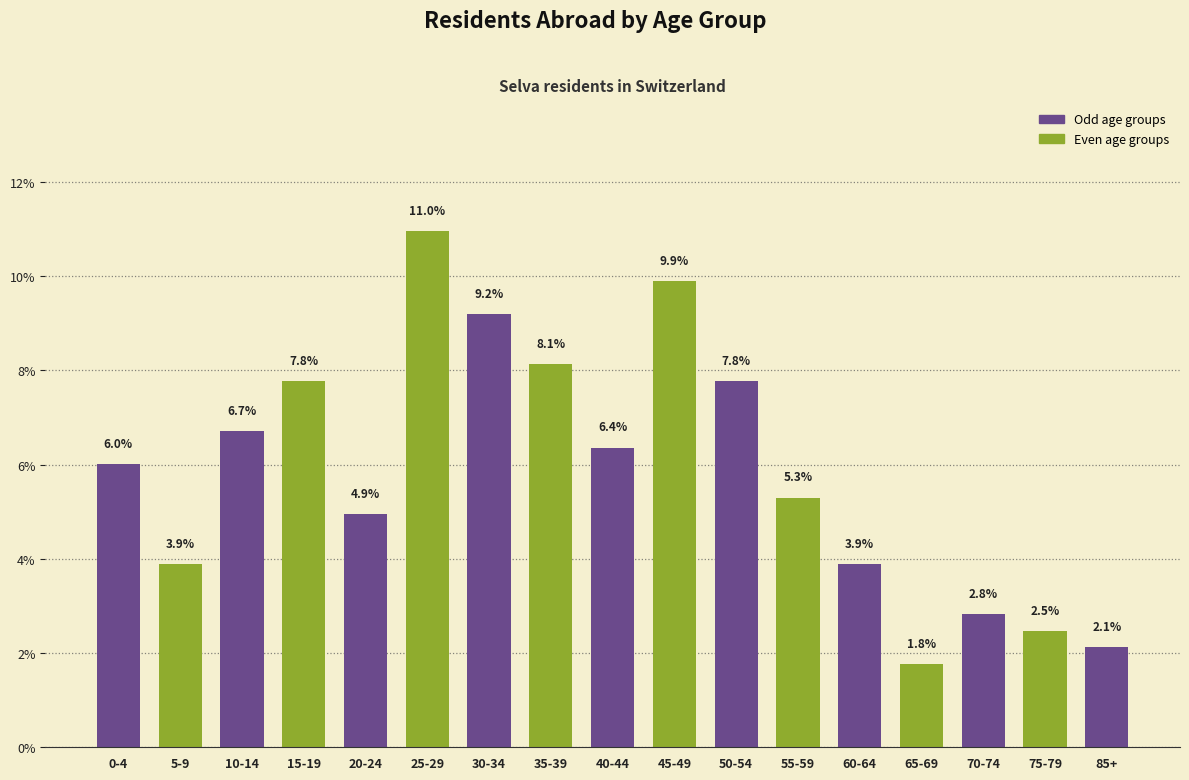

Reading right to left, transcribe all the data shown in this chart.

2.1	2.5	2.8	1.8	3.9	5.3	7.8	9.9	6.4	8.1	9.2	11.0	4.9	7.8	6.7	3.9	6.0